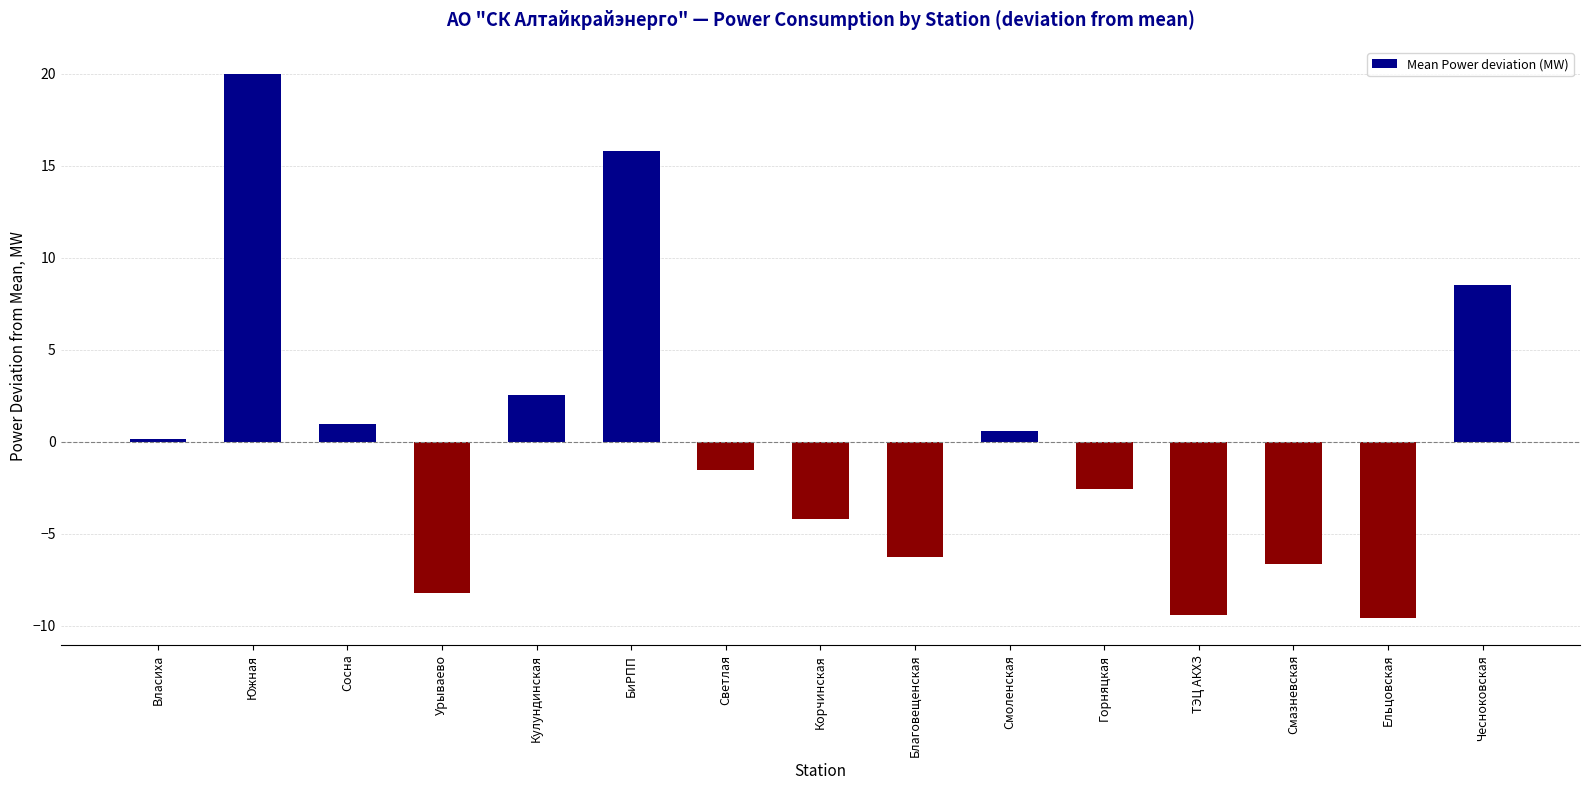

What is the sum of the values at Горняцкая and Урываево?

-10.8